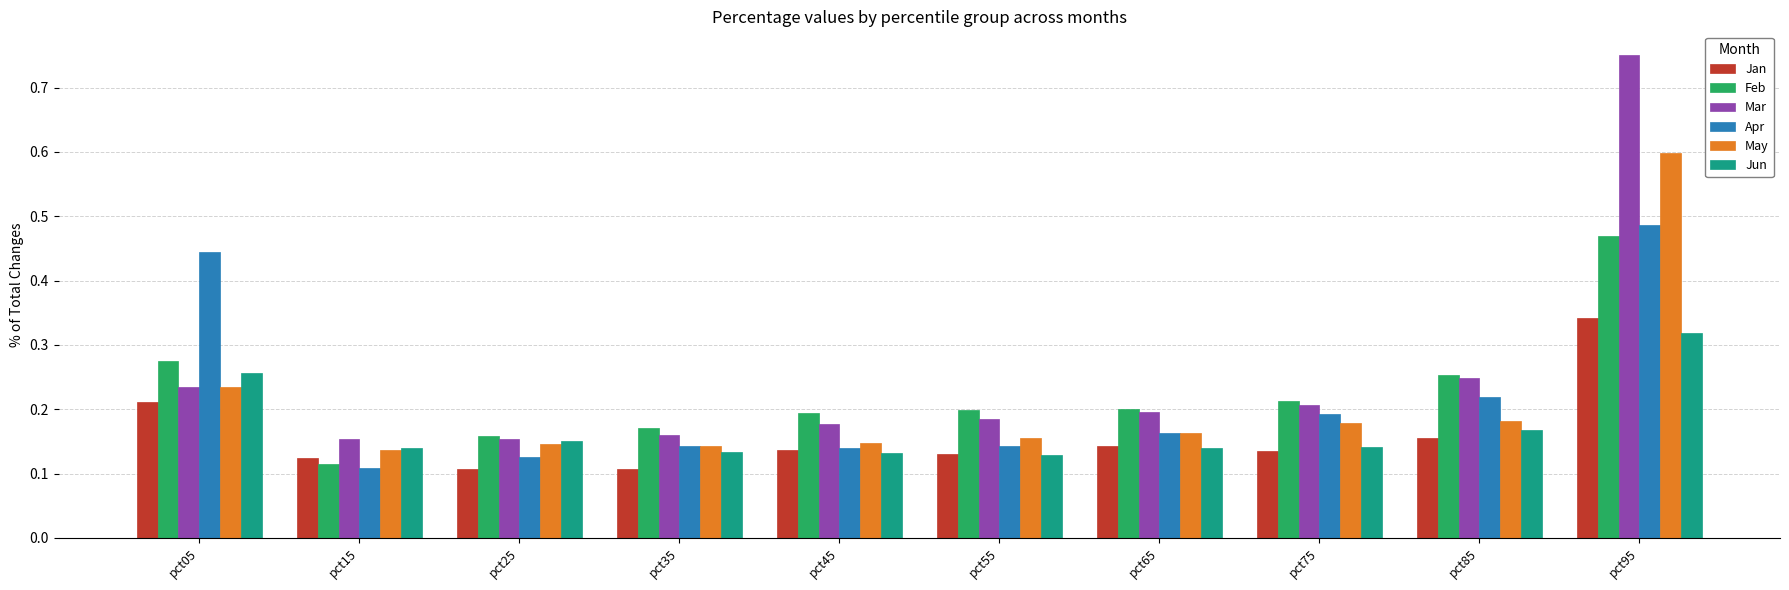

How many groups of bars are there?

10